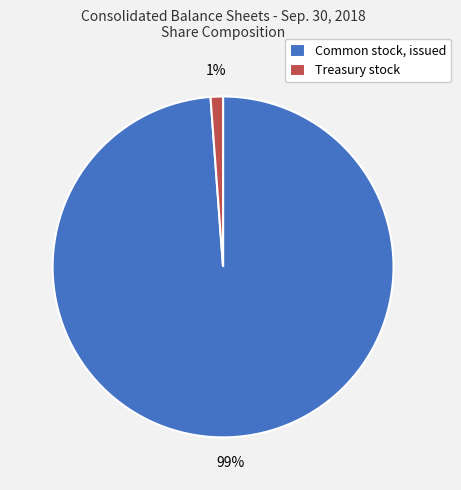

Which category has the biggest portion of the pie?

Common stock, issued